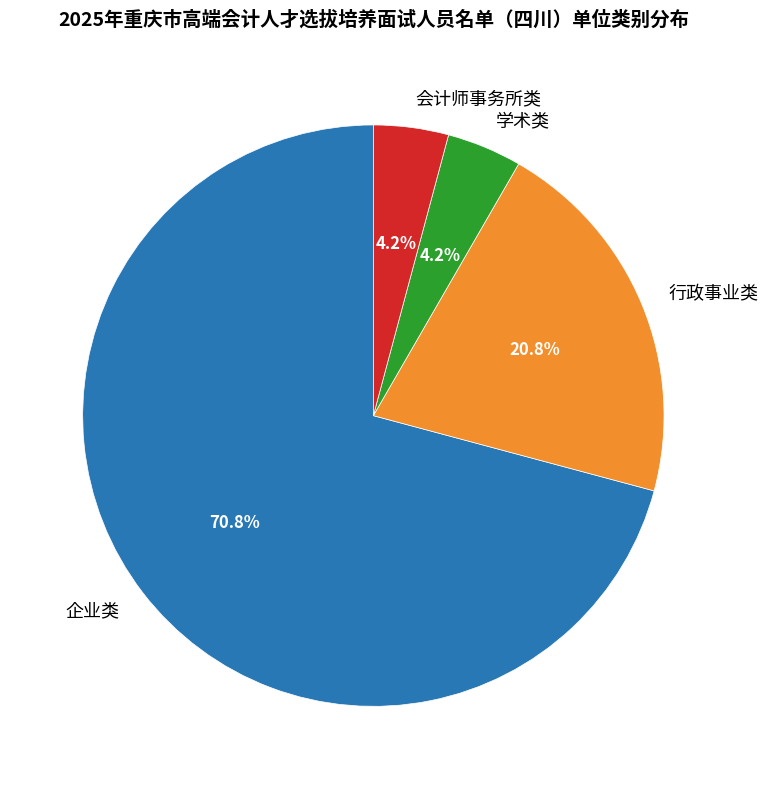

To the nearest percent, what is the combined percentage of 行政事业类 and 企业类?

92%